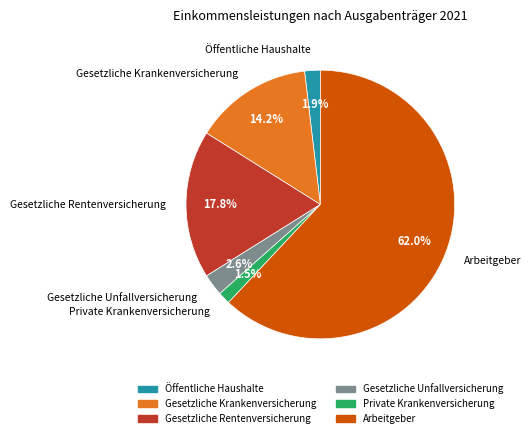

Between Arbeitgeber and Private Krankenversicherung, which is larger?

Arbeitgeber